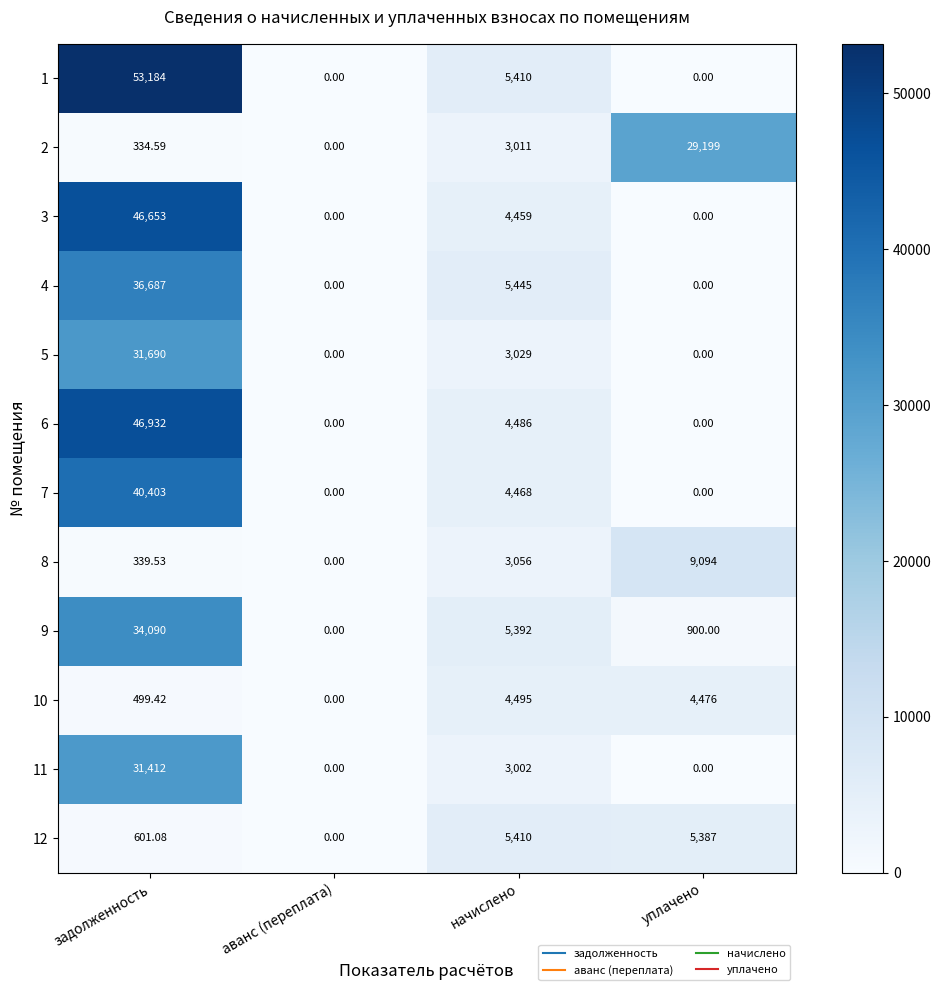

Which category has the highest value across all series?

задолженность